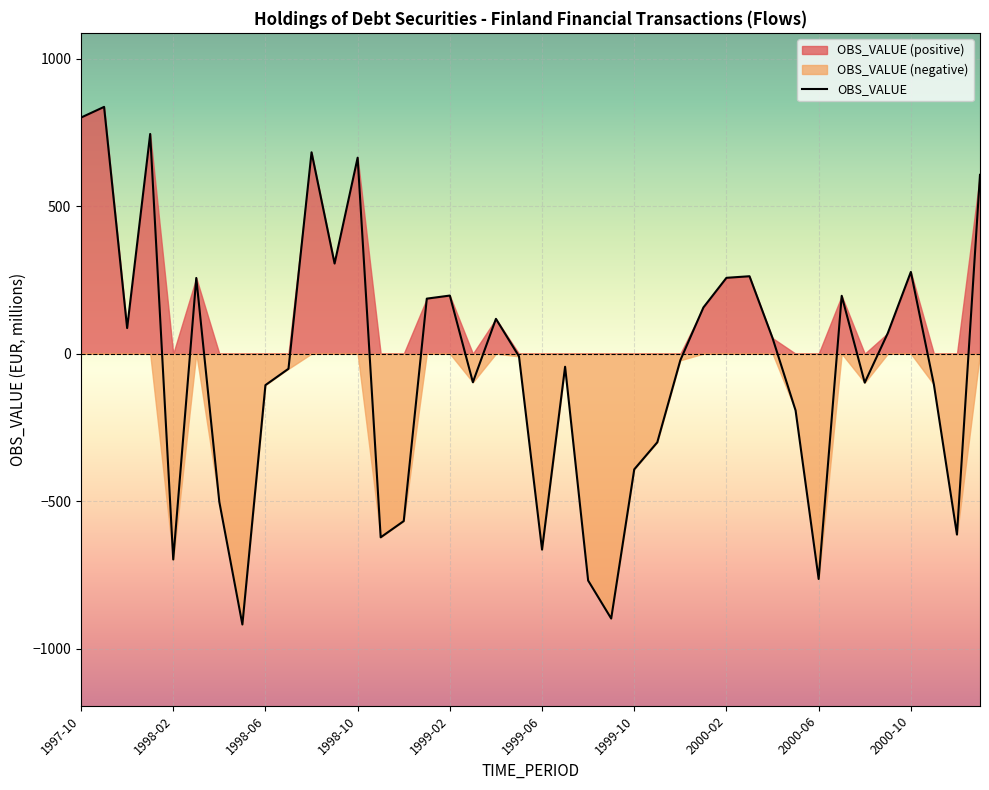

At which category does the data reach its first local peak?

1997-11